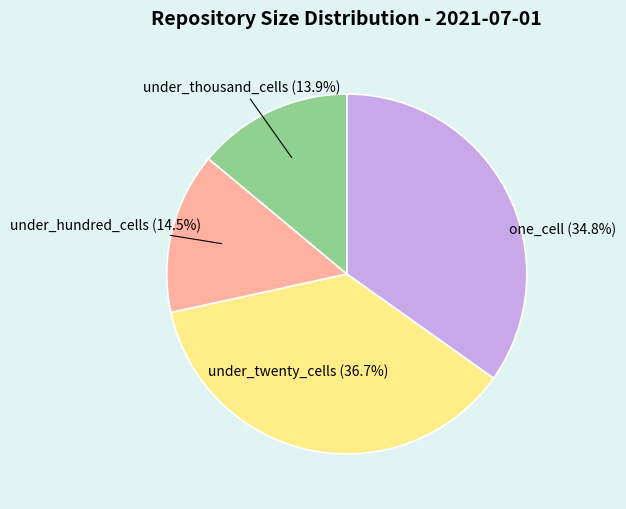

To the nearest percent, what is the average slice percentage?

25%